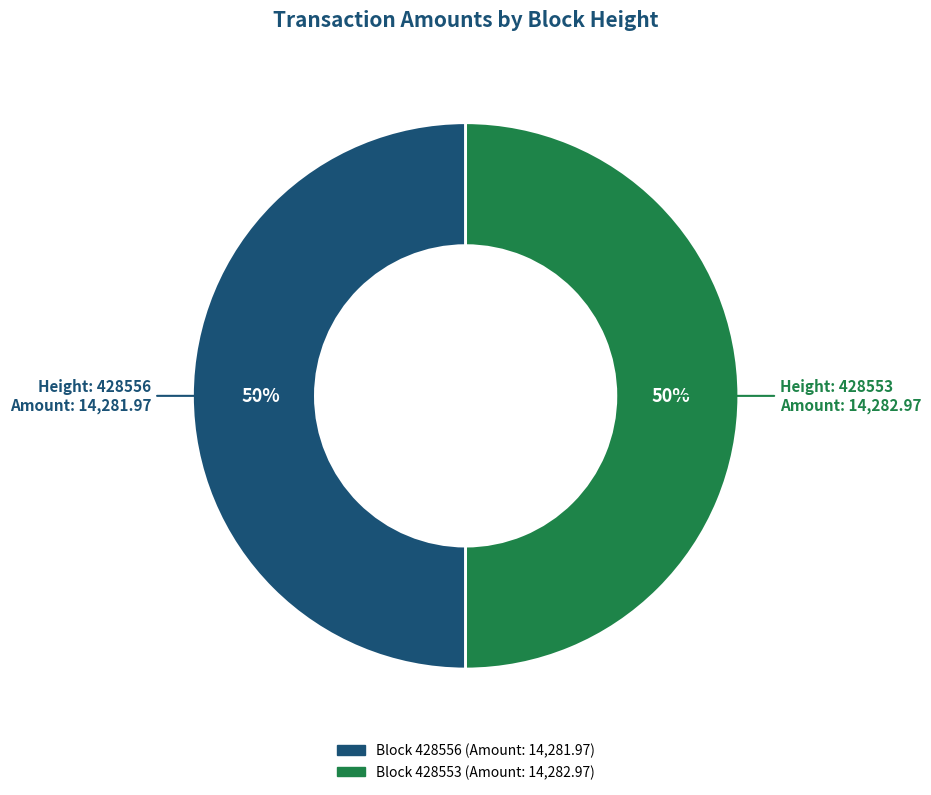

To the nearest percent, what is the average slice percentage?

50%